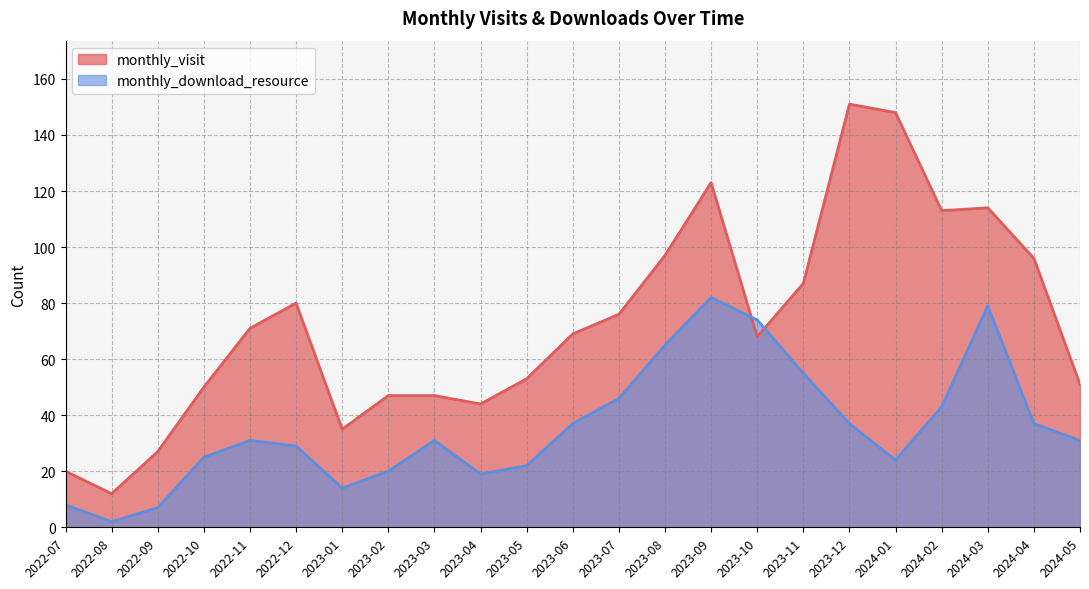

What is the average value of the monthly_download_resource series?

36